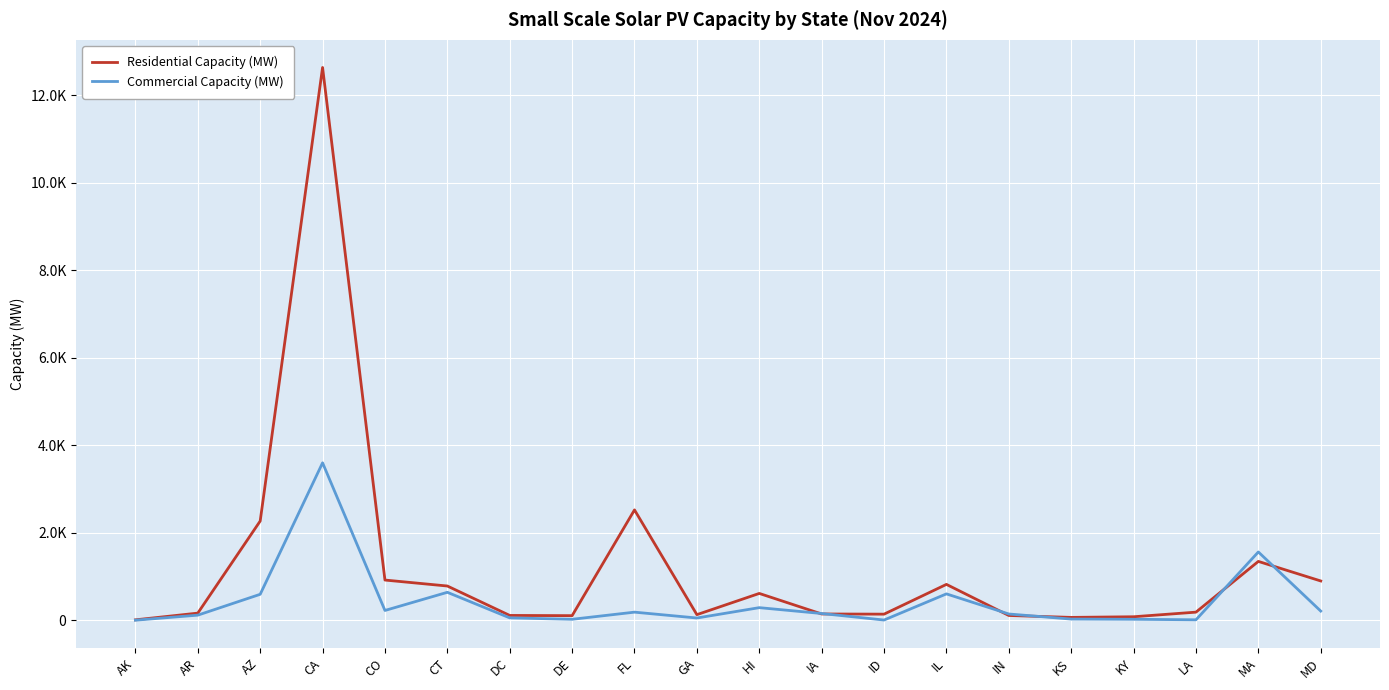

What are all the series names shown in the legend?

Residential Capacity (MW), Commercial Capacity (MW)